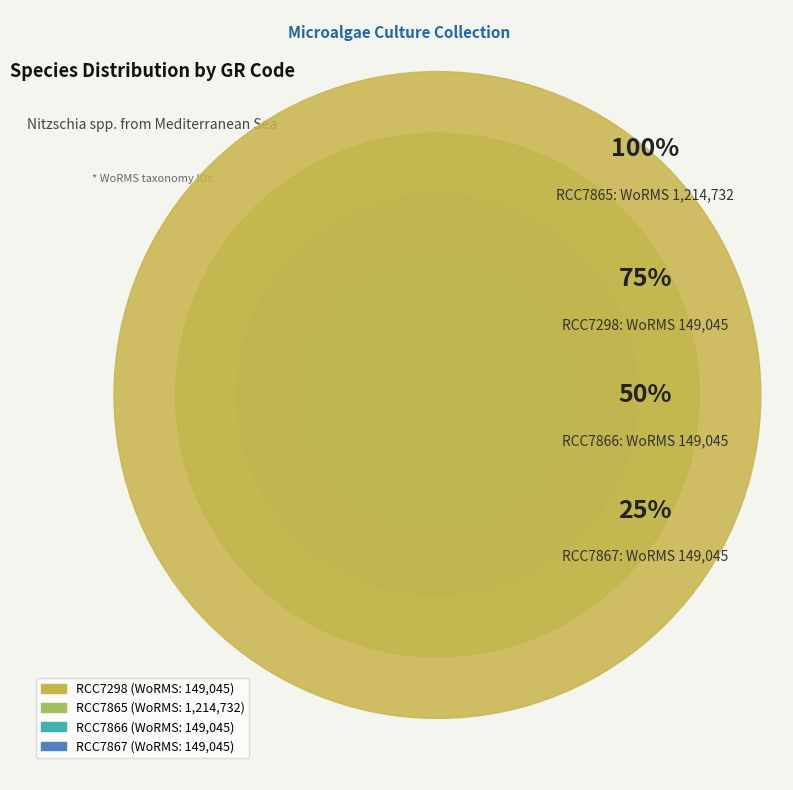

Count the number of slices in the pie.

4